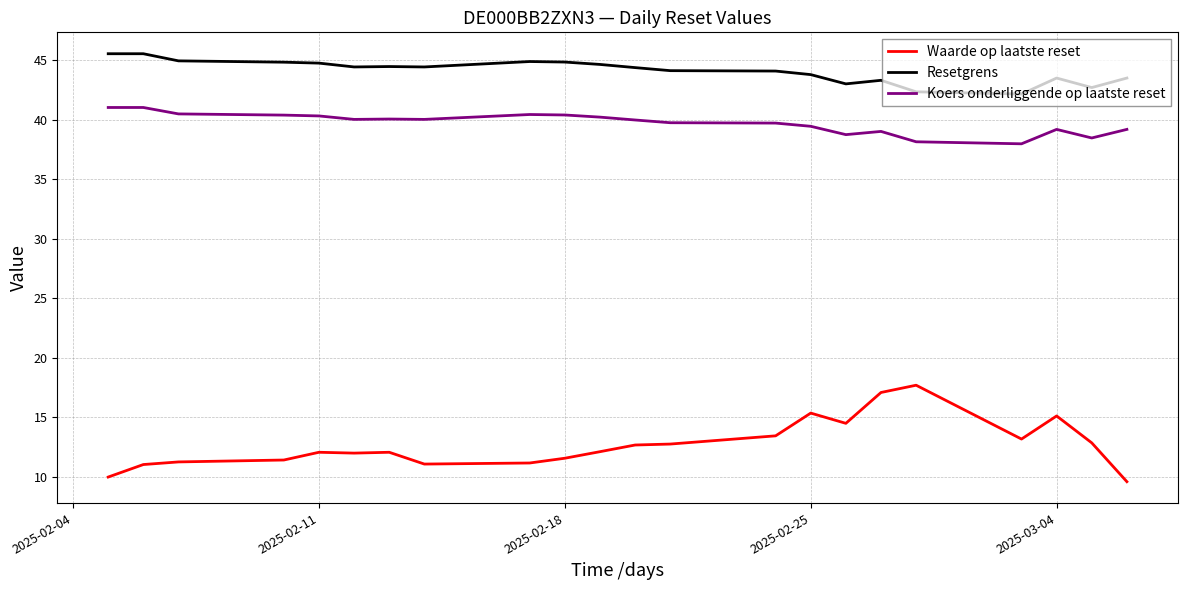

True or false: Koers onderliggende op laatste reset and Resetgrens intersect in this chart.

False